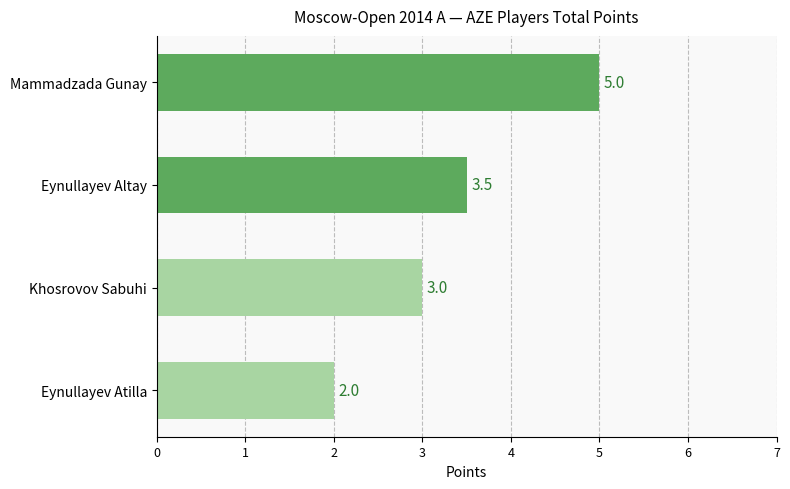

The chart shows a value of 2.0 at Eynullayev Atilla. True or false?

True